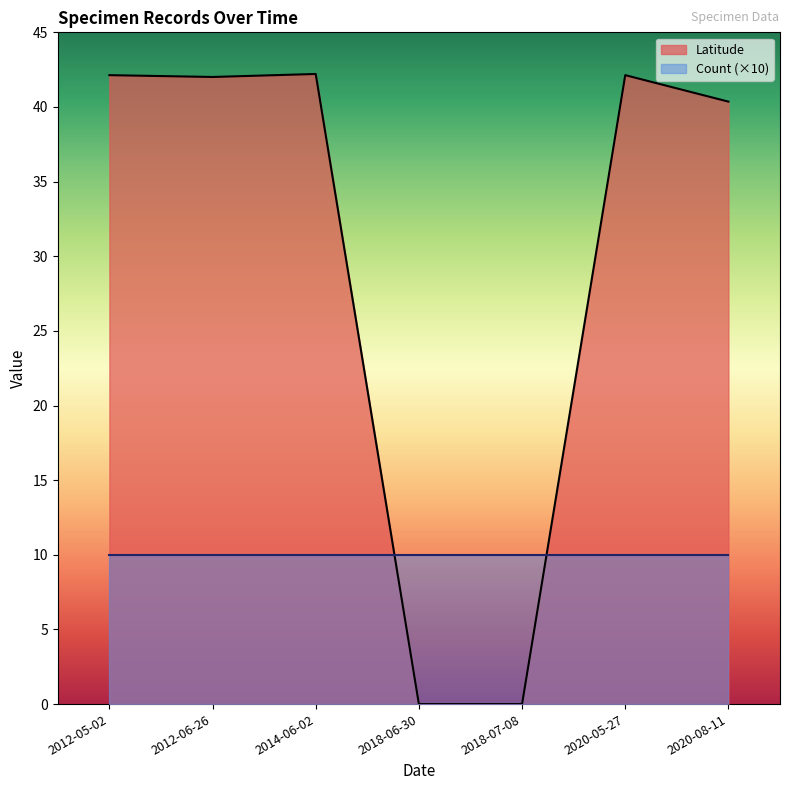

Which series has the widest spread of values?

Latitude